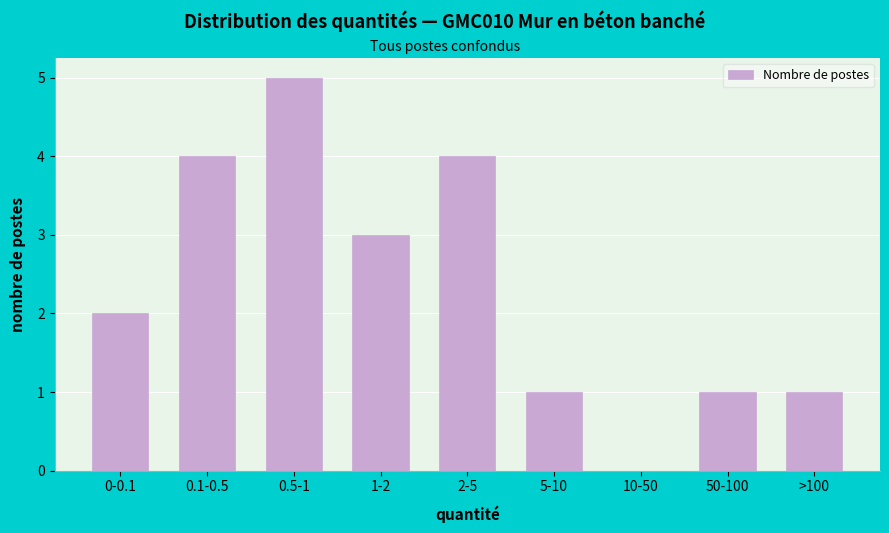

Reading right to left, list all the values displayed in this chart.

>100=1	50-100=1	10-50=0	5-10=1	2-5=4	1-2=3	0.5-1=5	0.1-0.5=4	0-0.1=2